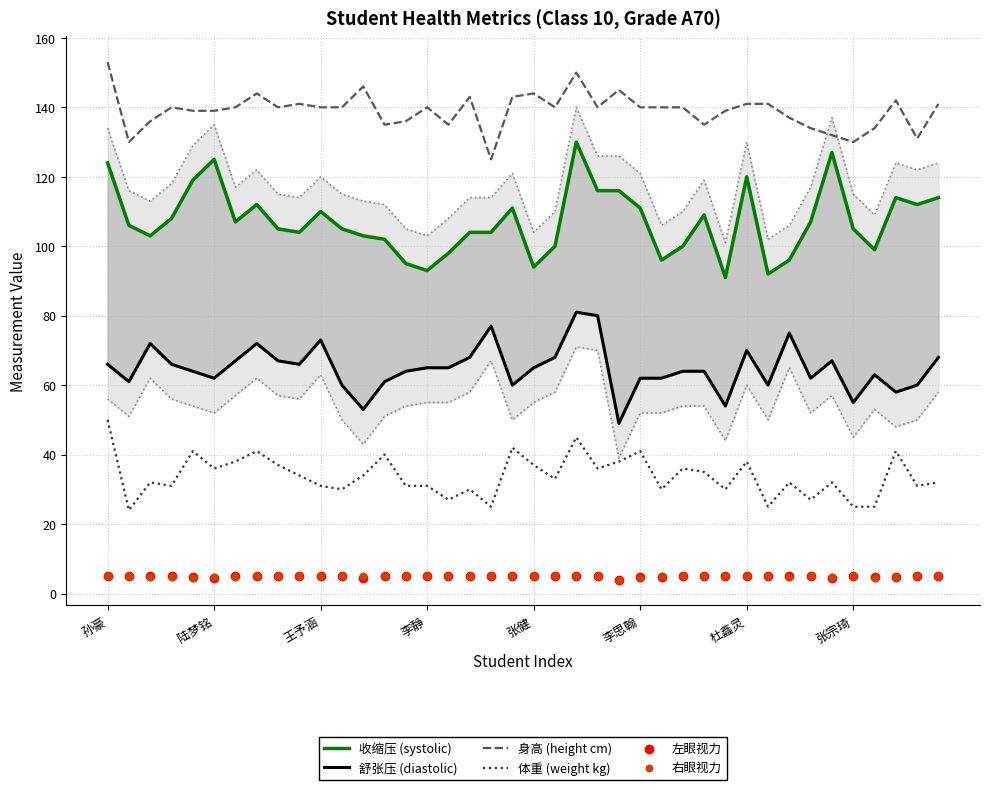

Which series has the largest total across all categories?

身高 (height cm)